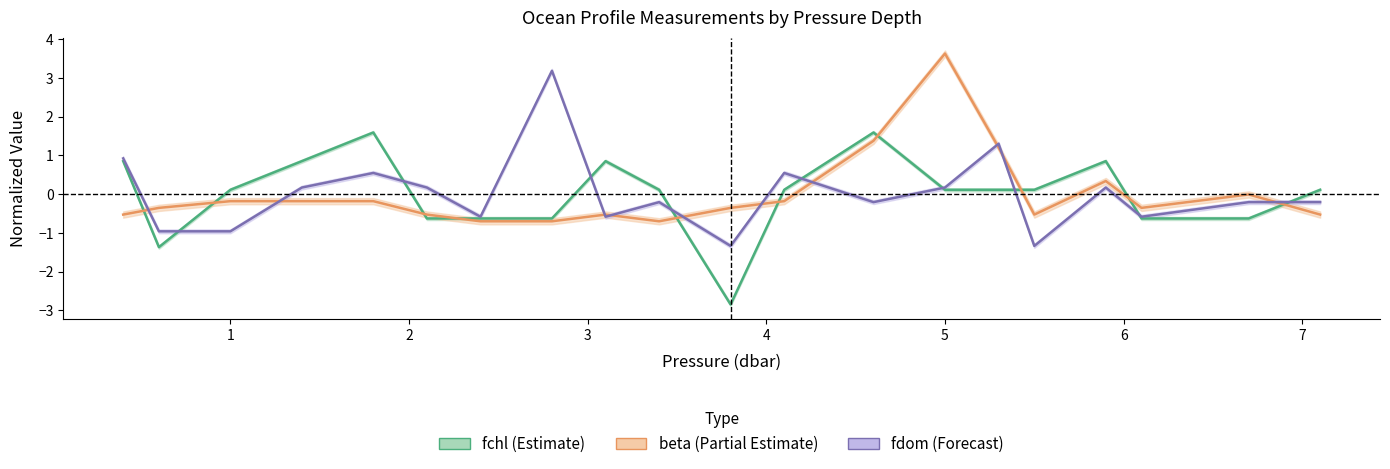

Which has a higher value, 5.9 or 3.1?

5.9